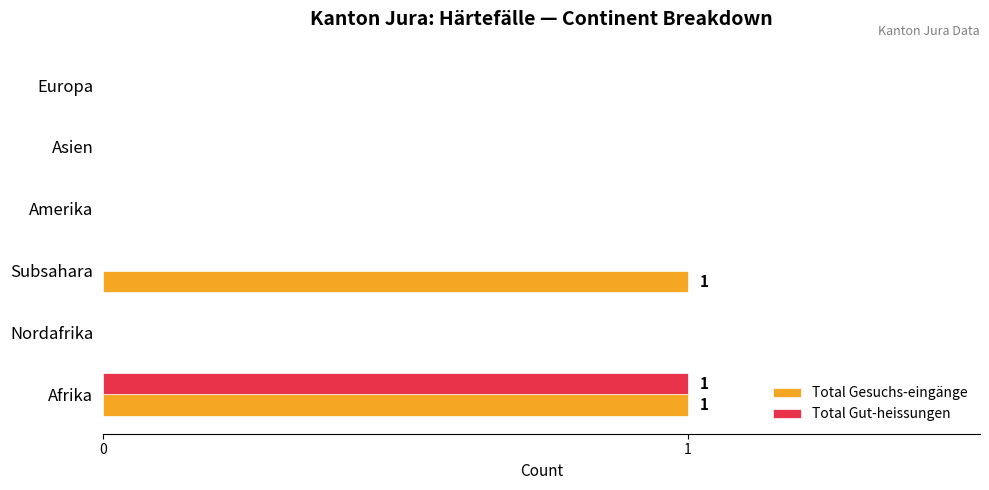

Which series changed the most between Afrika and Subsahara?

Total Gut-heissungen